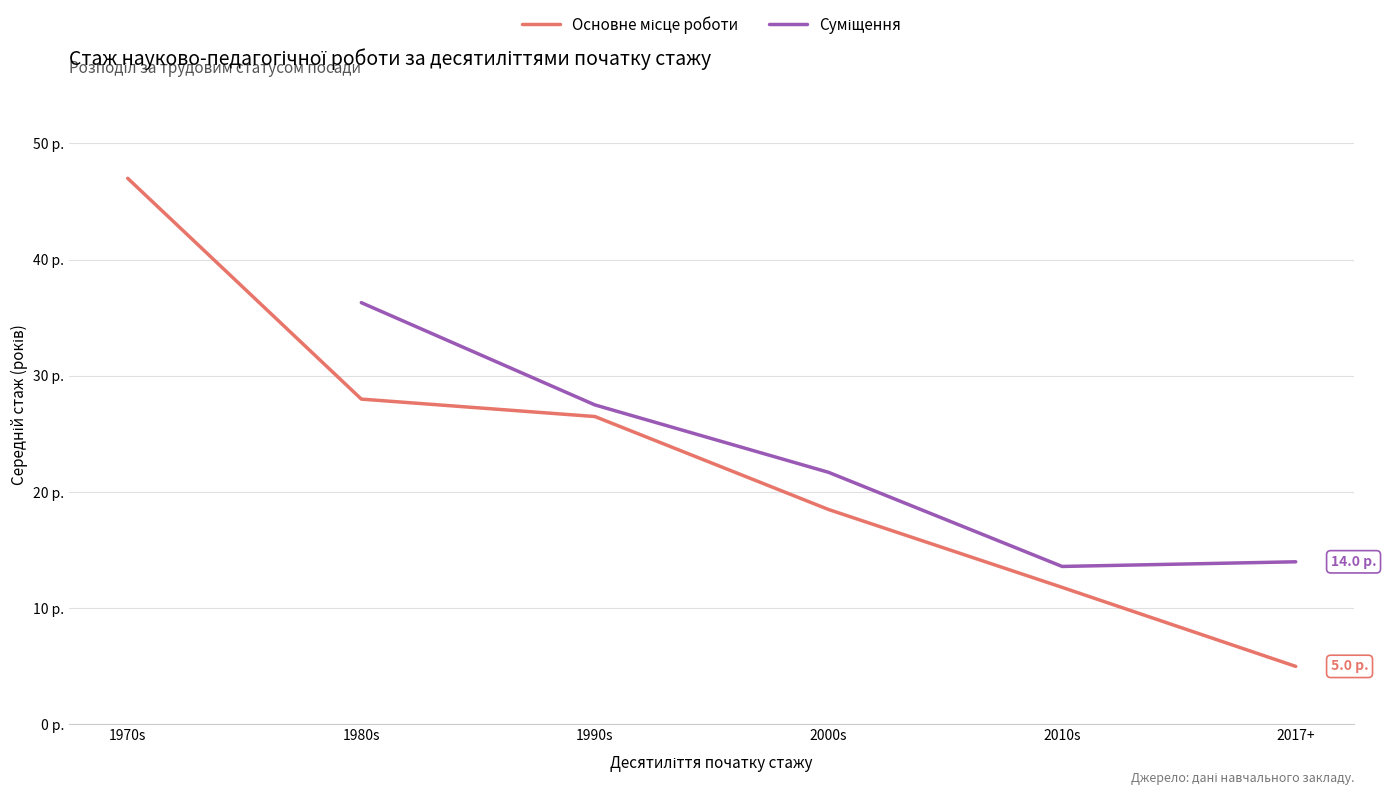

What is the label of the 3rd point from the left?

1990s